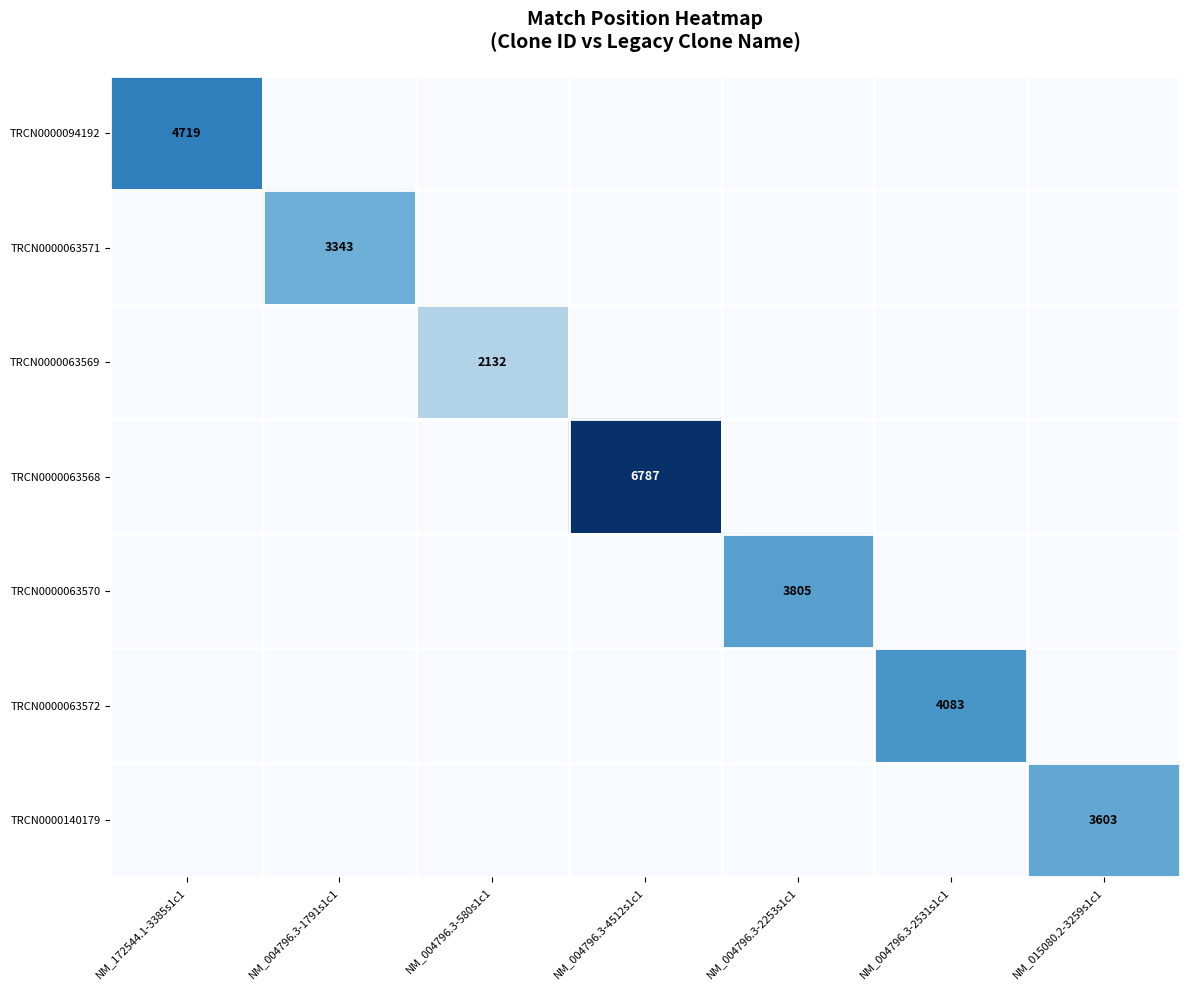

What is the difference between the maximum and second lowest values in the TRCN0000094192 series?

4719